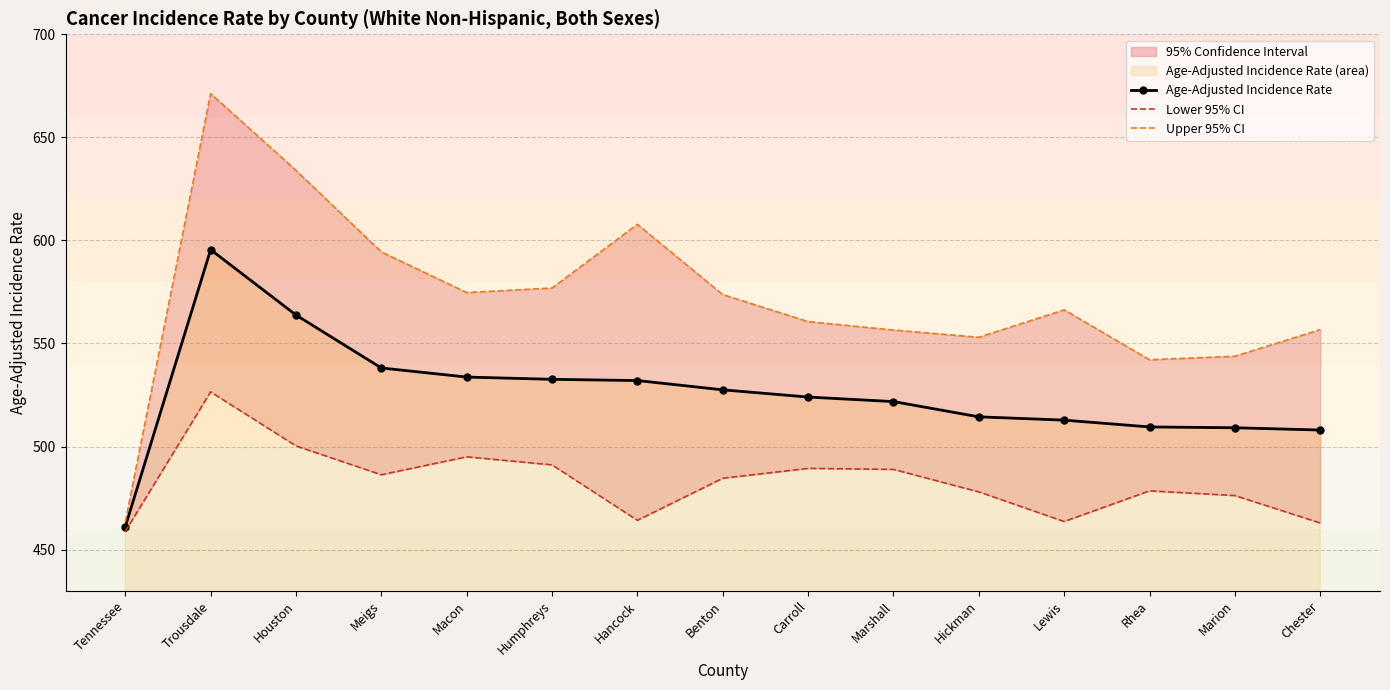

What is the maximum value for Upper 95% CI?

671.2